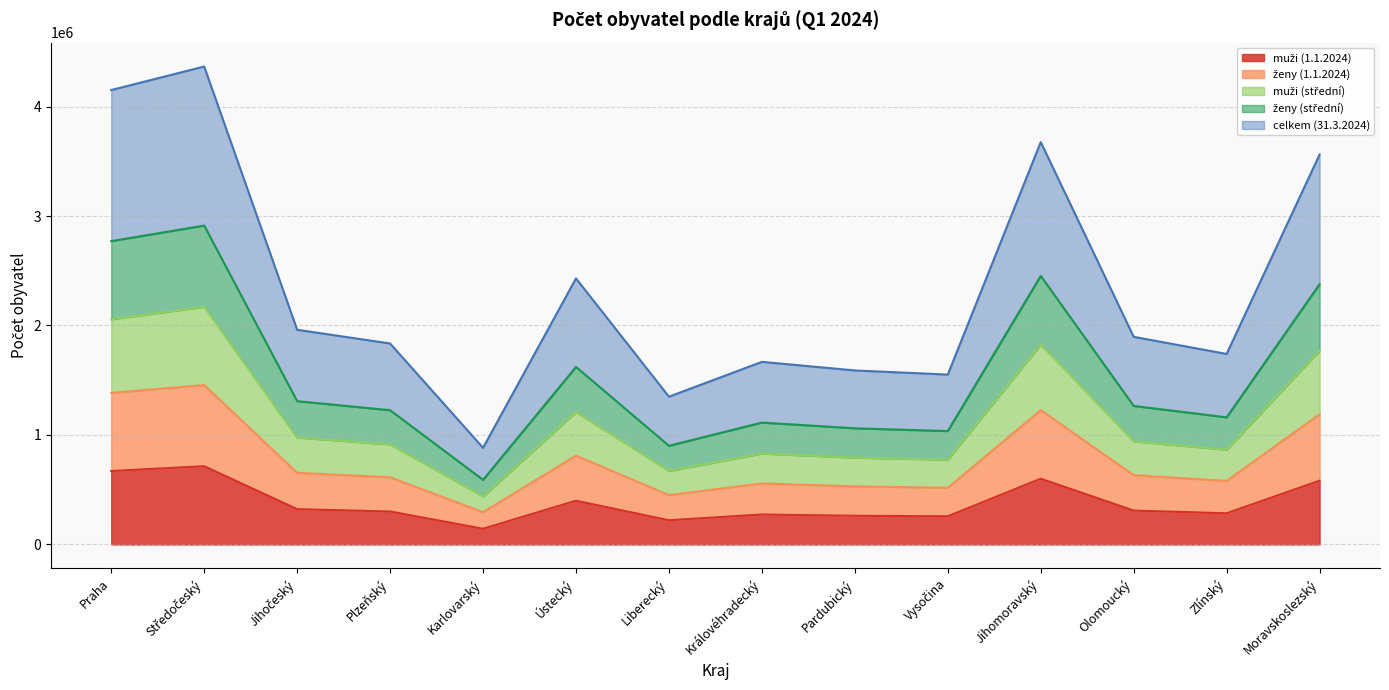

What is the total value across all series at Pardubický?

1589362